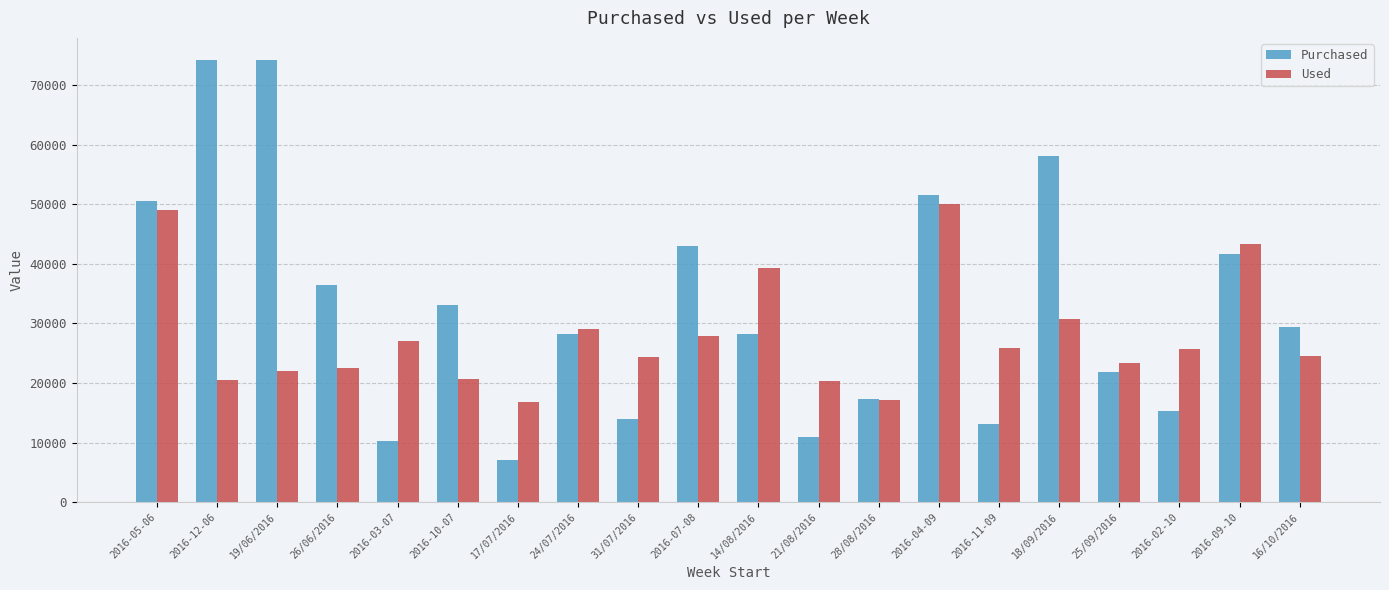

What is the minimum value shown in the chart?

7016.0